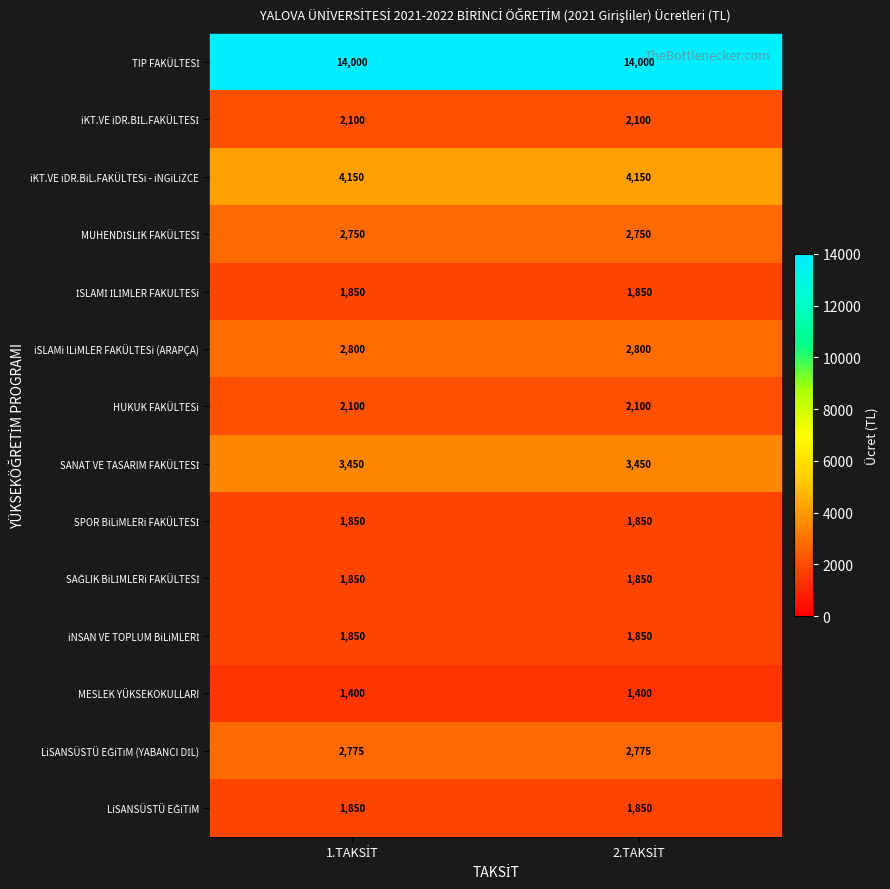

What is the minimum value for iSLAMi lLiMLER FAKÜLTESi (ARAPÇA)?

2800